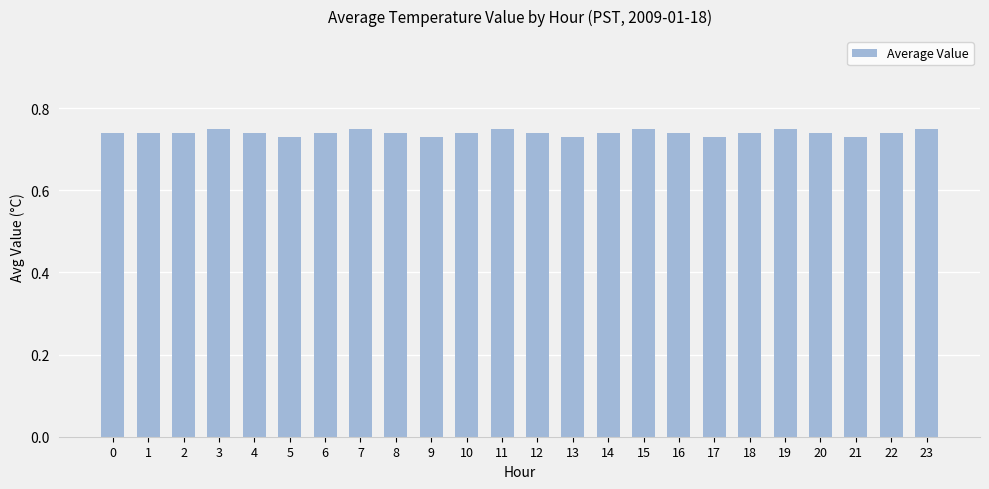

How many distinct data groups are displayed?

1